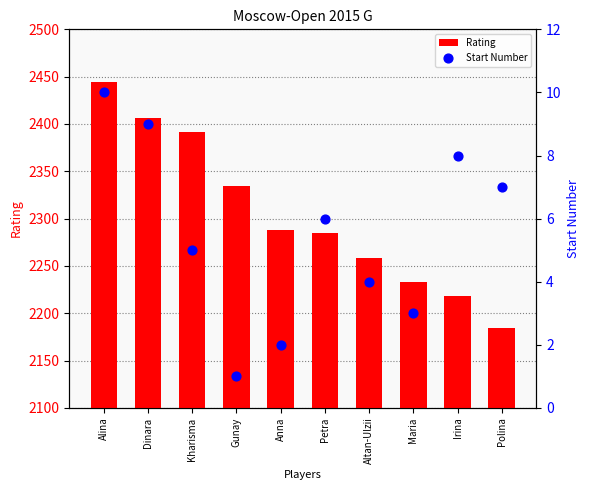

Which series has the largest Y range (max minus min)?

Rating